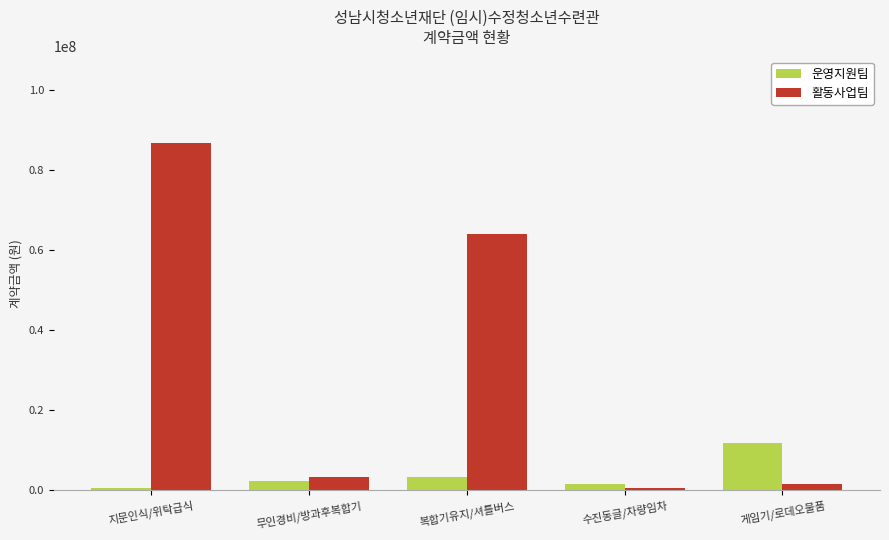

Are the bars grouped side by side (vs. stacked)?

Yes